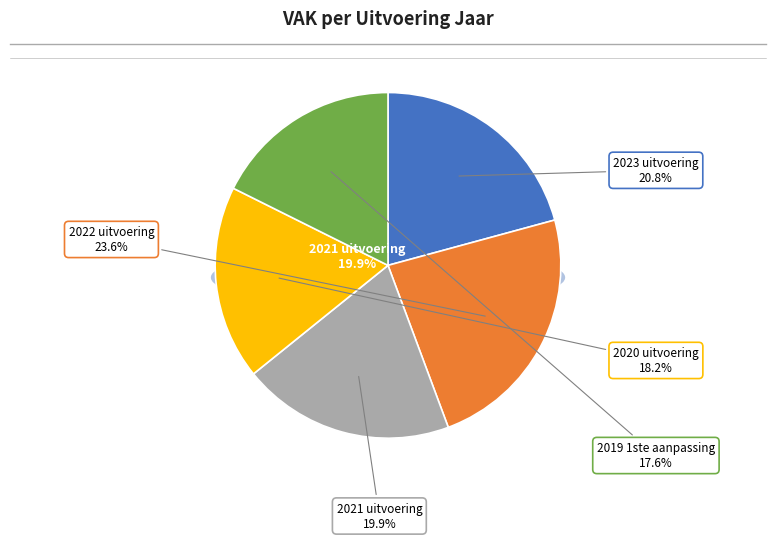

The 2021 uitvoering slice represents 11% of the pie. True or false?

False